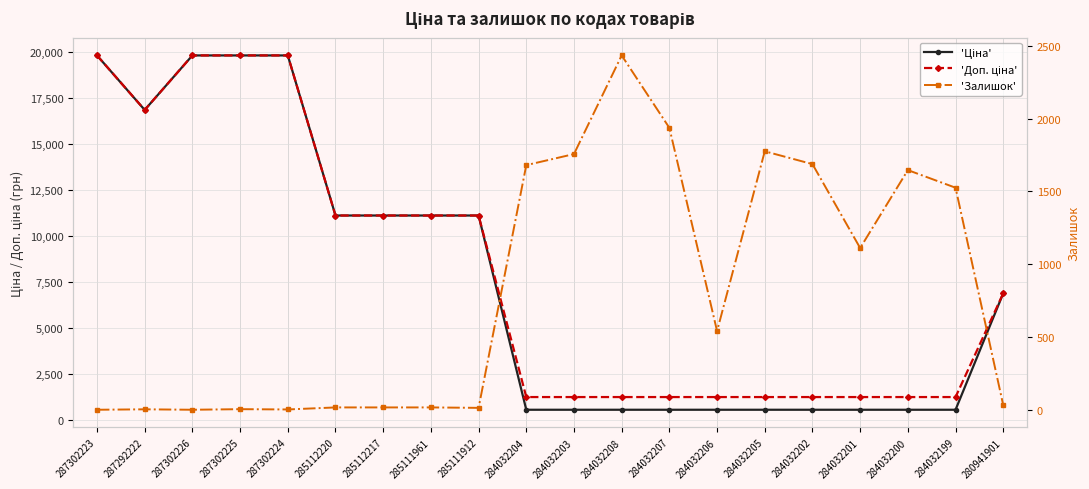

The 'Ціна' series shows 289.1 at 284032204. True or false?

False